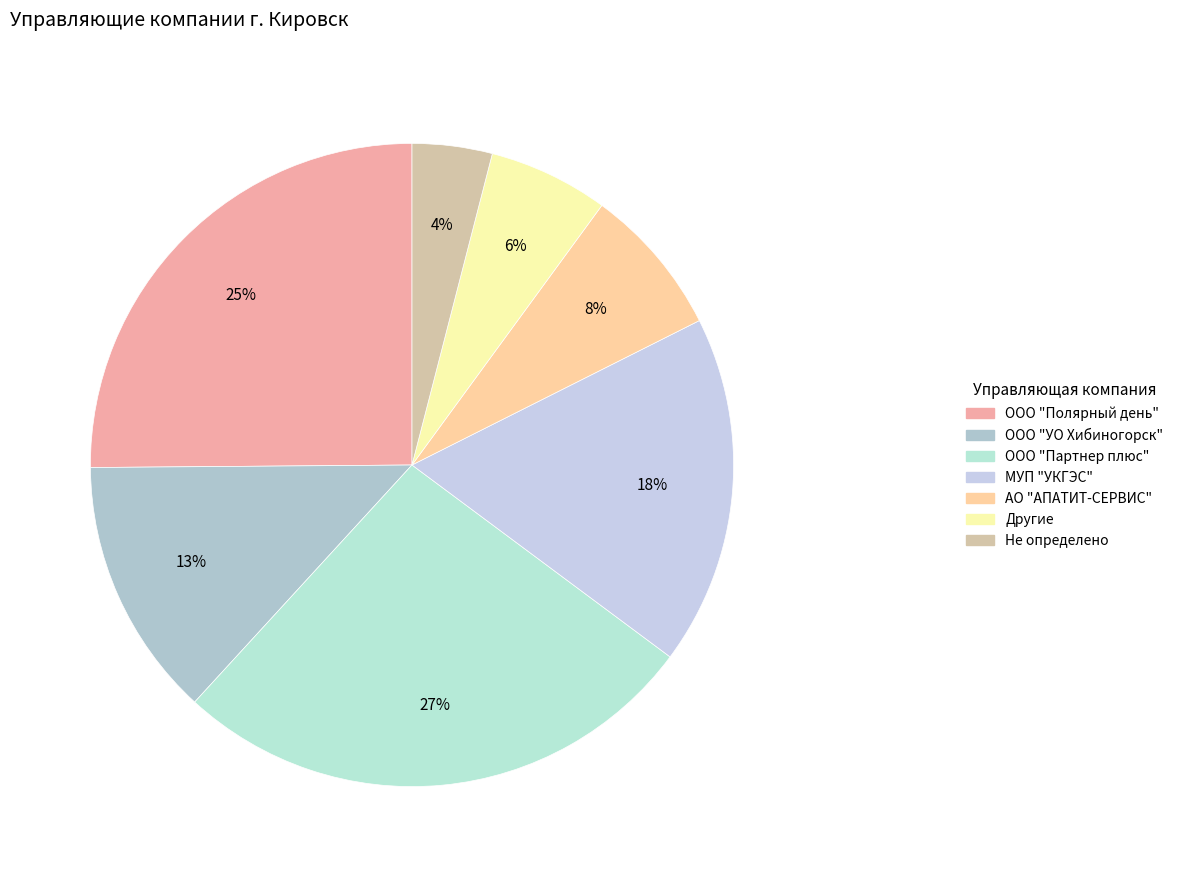

Is there a majority slice in this chart?

No